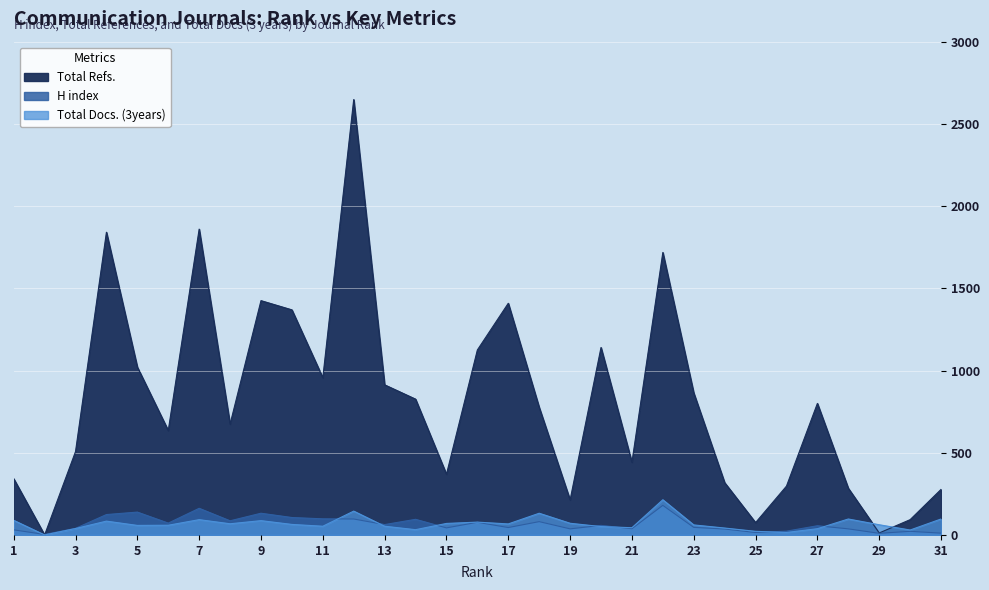

How many values in the Total Docs. (3years) series are below 62?

15